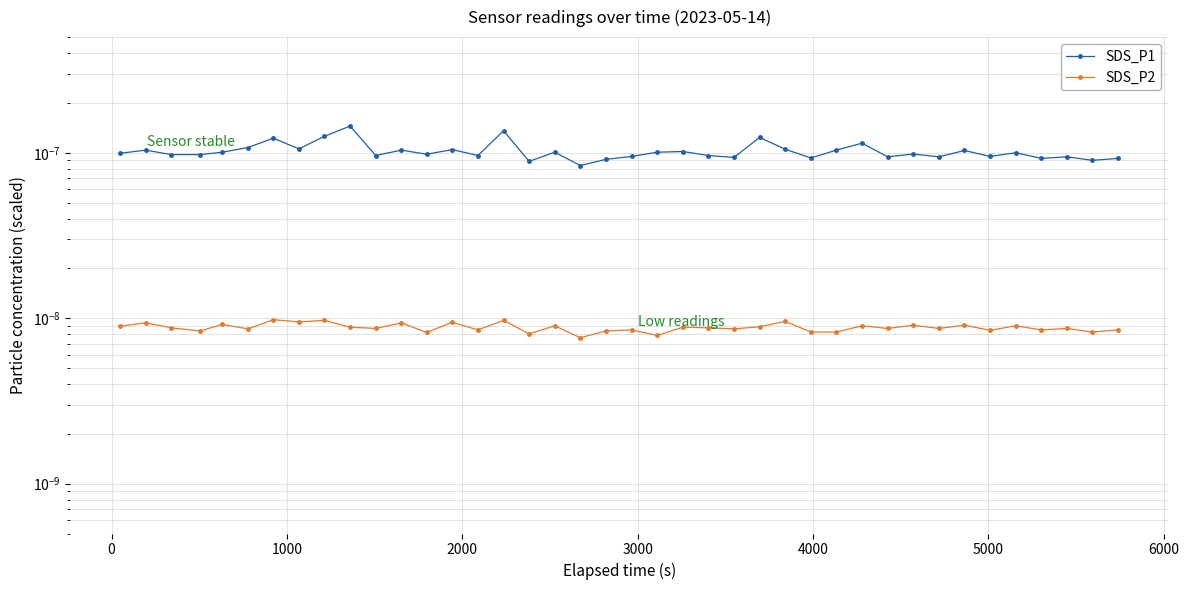

At 0, list the series in order from smallest to largest.

SDS_P2, SDS_P1